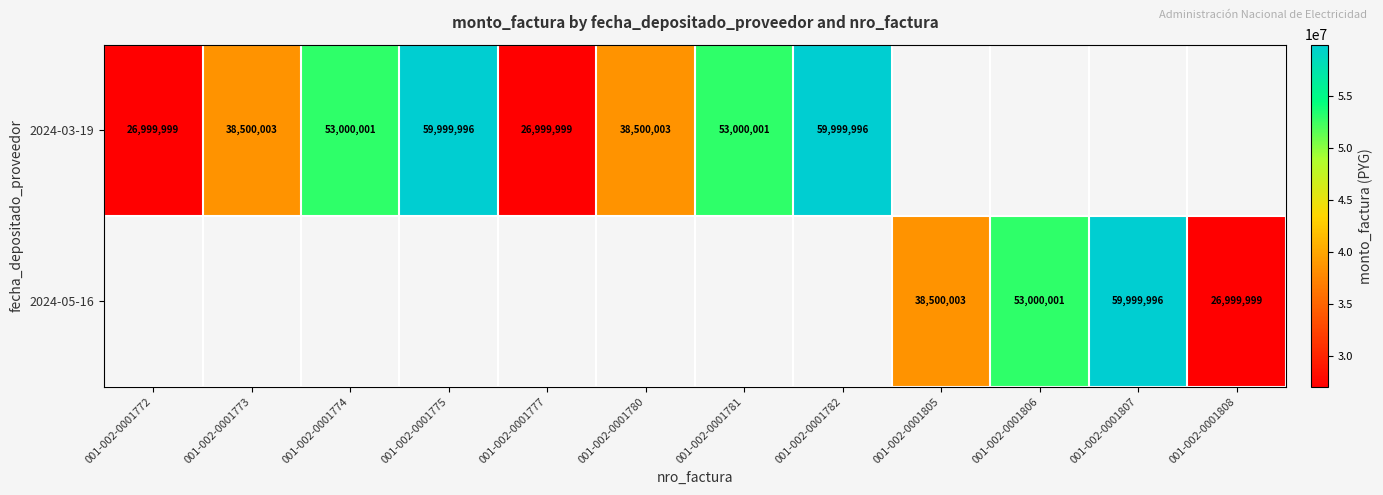

Is it true that 2024-03-19 equals 59999996 at 001-002-0001775?

True